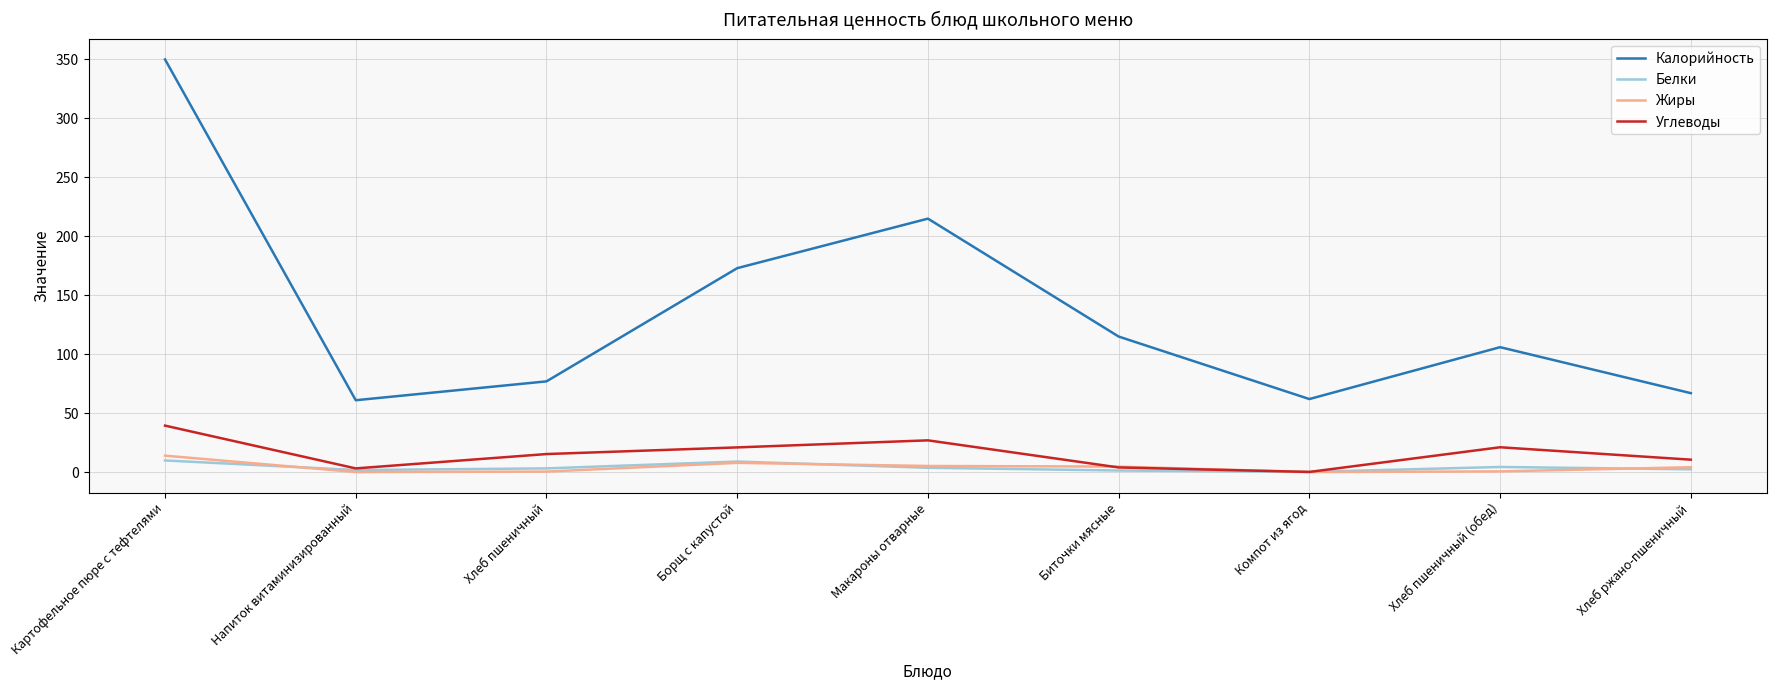

What is the maximum value shown in the chart?

350.0